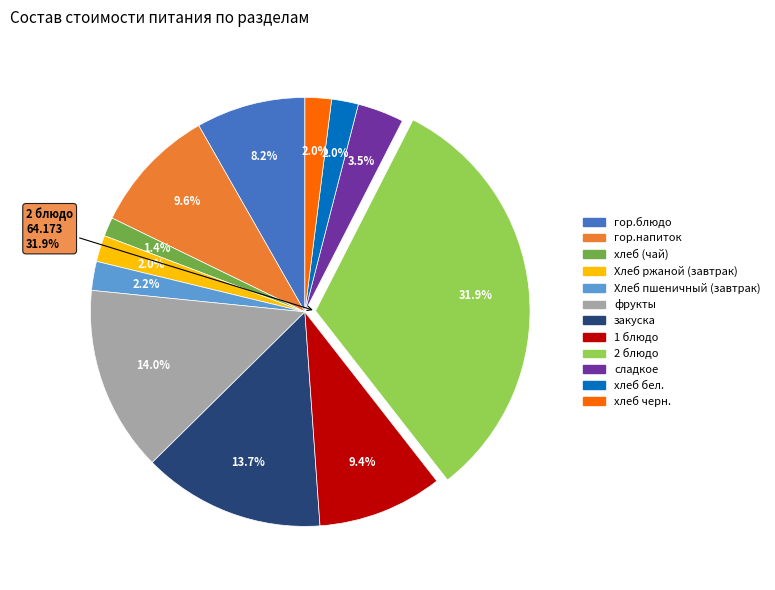

To the nearest percent, what portion does гор.напиток represent?

10%